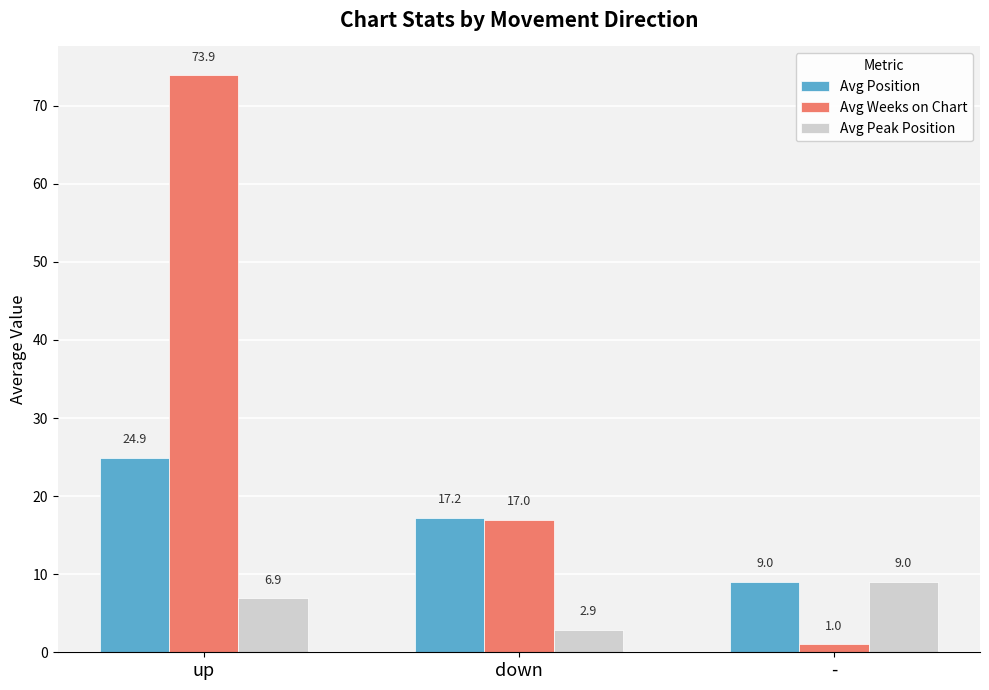

Is the value of Avg Peak Position at down greater than the value of Avg Position at up?

No